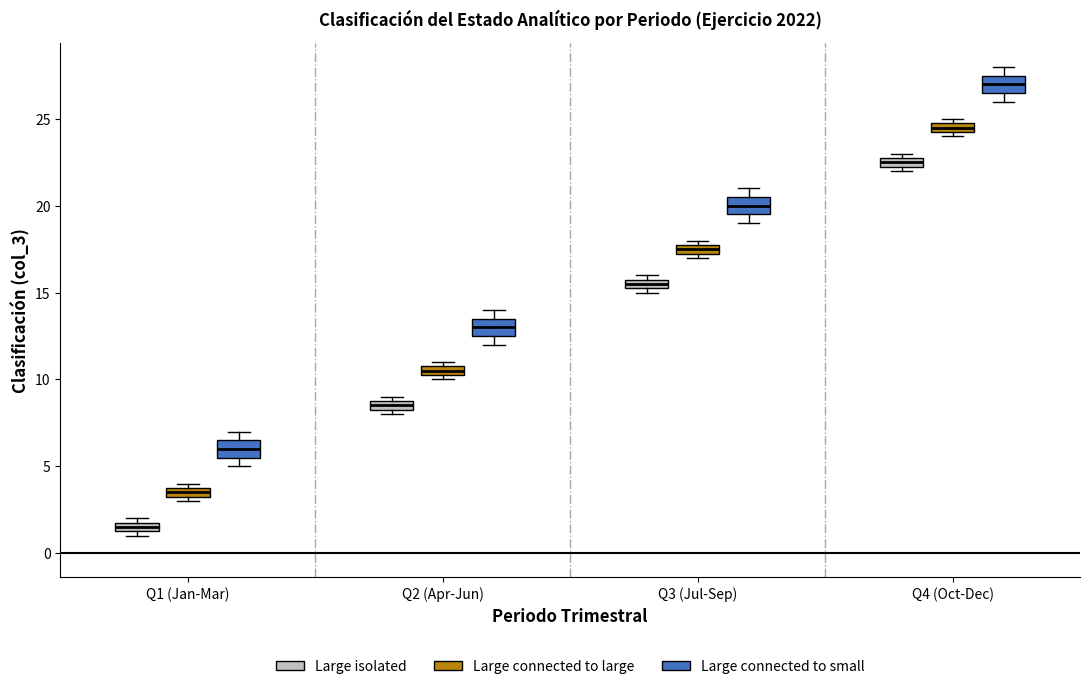

Which box's median line is the lowest?

Q1 (Jan-Mar) (Large isolated)